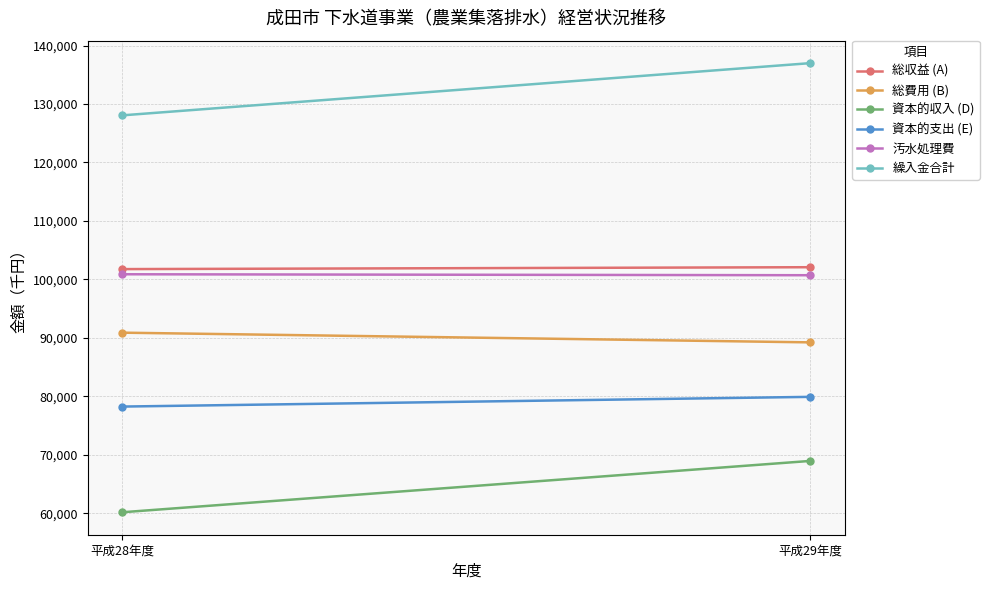

Reading left to right, transcribe all the data shown in this chart.

総収益 (A): 101769	102093
総費用 (B): 90900	89241
資本的収入 (D): 60188	68970
資本的支出 (E): 78261	79924
汚水処理費: 100888	100722
繰入金合計: 128061	136993